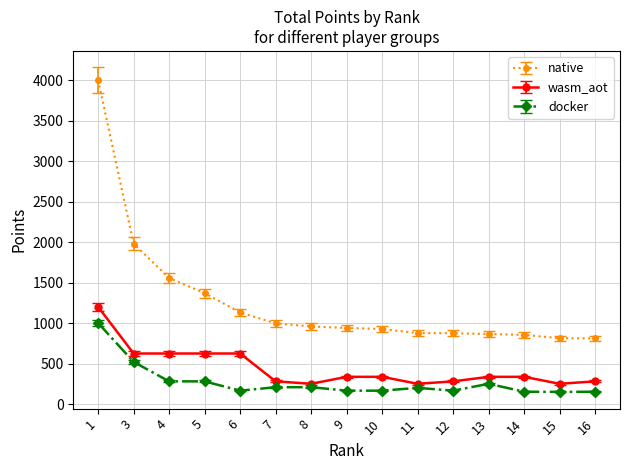

How many categories are shown in the chart?

15